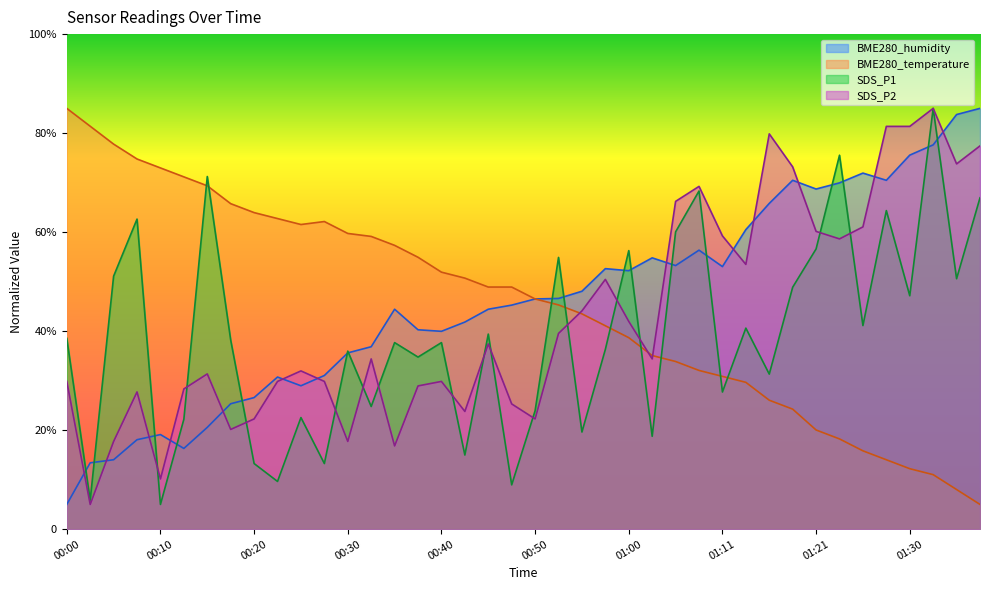

How many interior local valleys does the SDS_P2 series have?

11